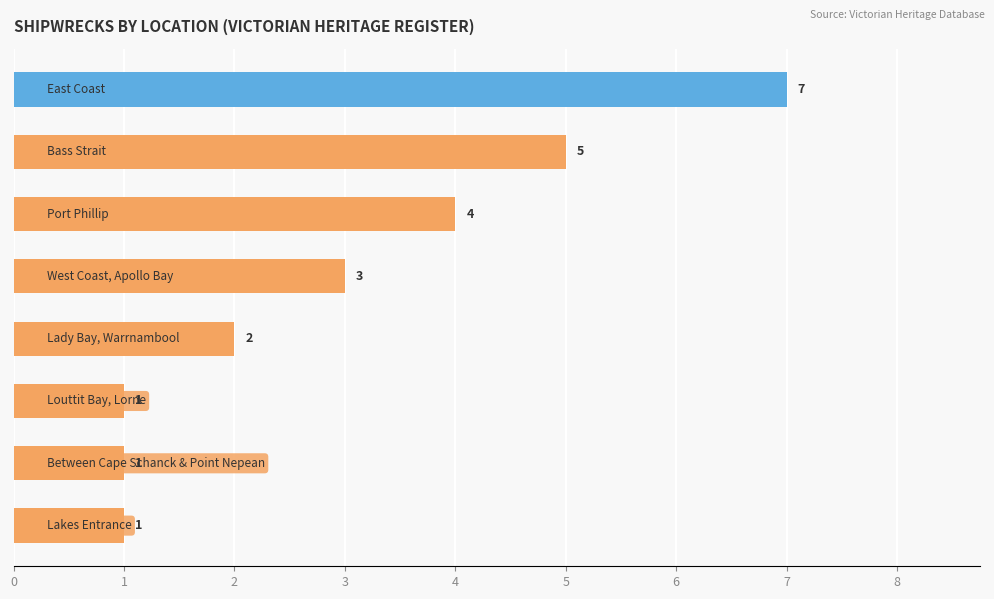

Are the bars horizontal?

Yes